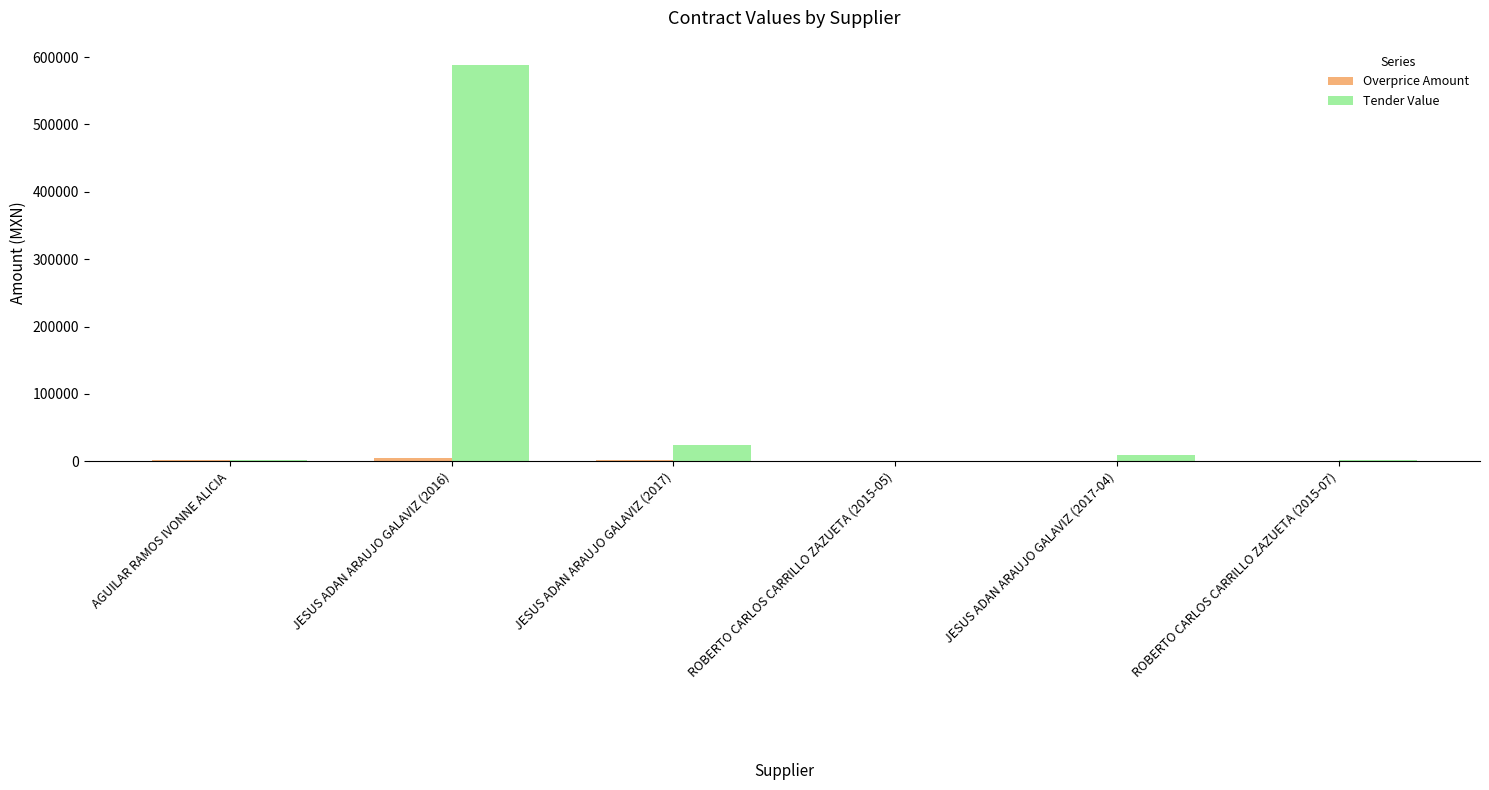

Which series has the largest total across all categories?

Tender Value